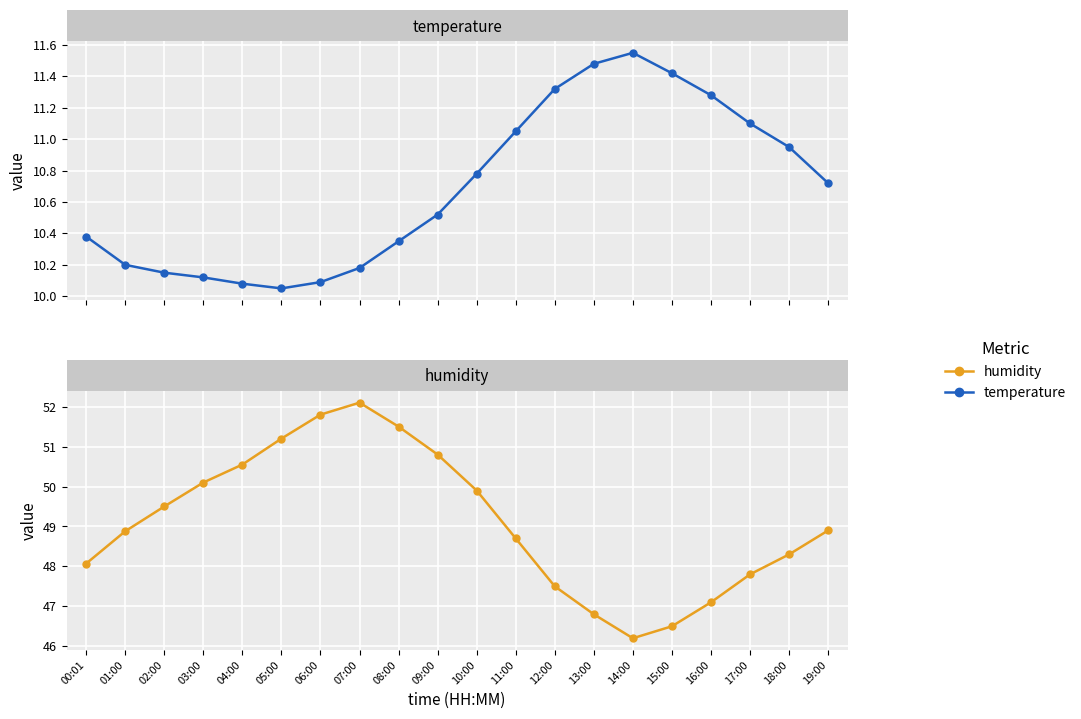

List the labels in order of temperature value, smallest first.

05:00, 04:00, 06:00, 03:00, 02:00, 07:00, 01:00, 08:00, 00:01, 09:00, 19:00, 10:00, 18:00, 11:00, 17:00, 16:00, 12:00, 15:00, 13:00, 14:00